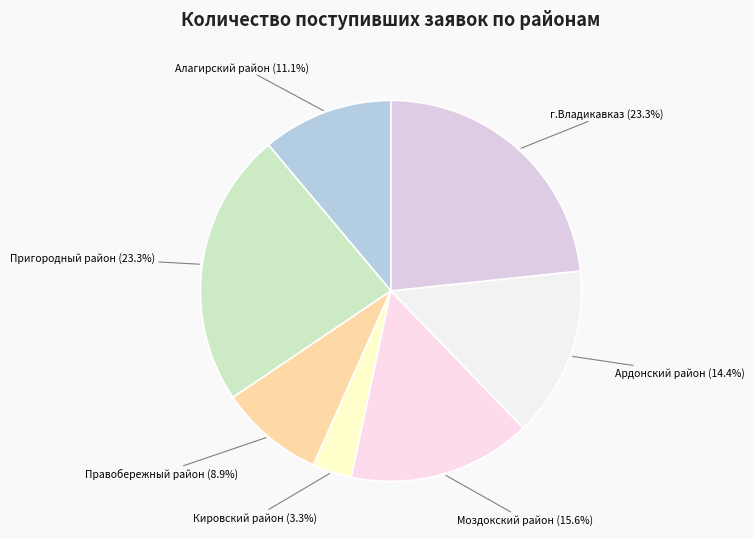

How many segments does this pie chart have?

7